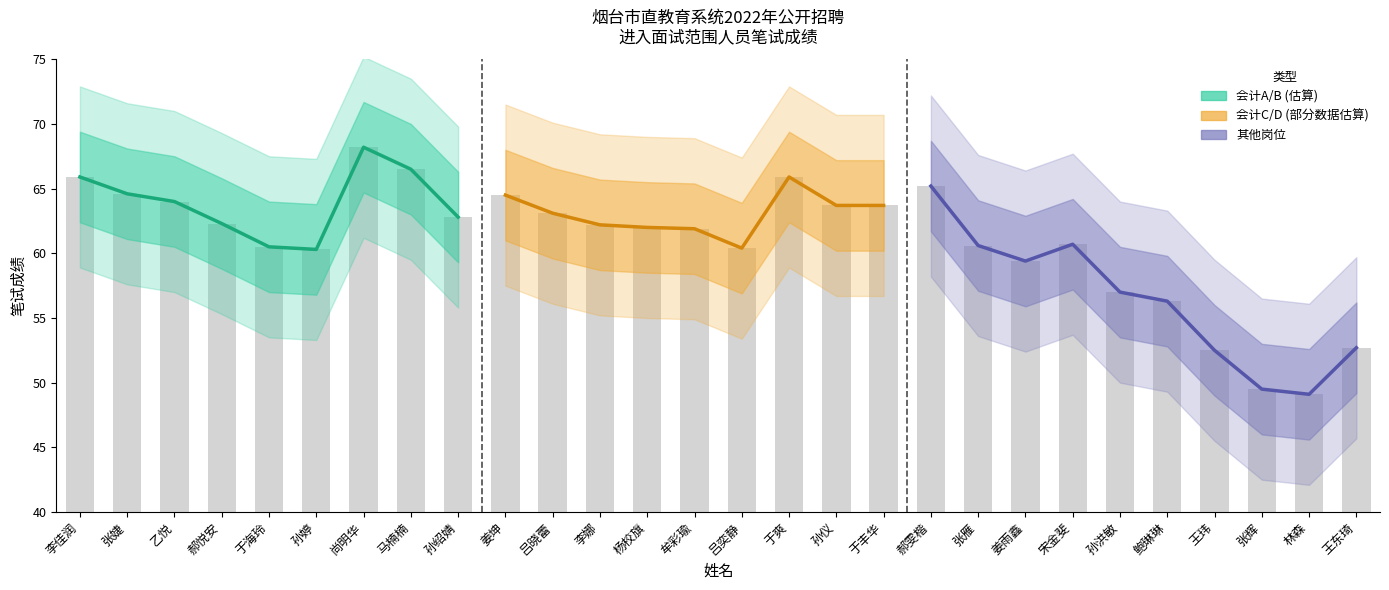

What value does the data have at 张婕?

64.6